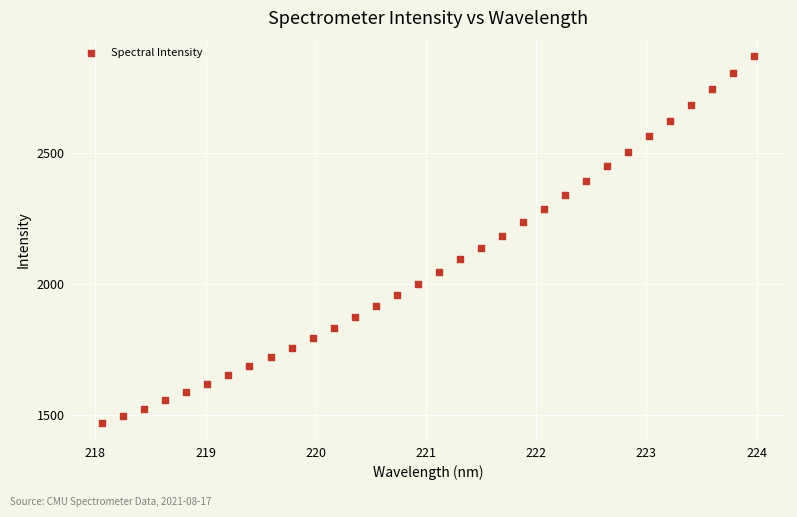

What is the range of Y values (max minus min)?

1402.2